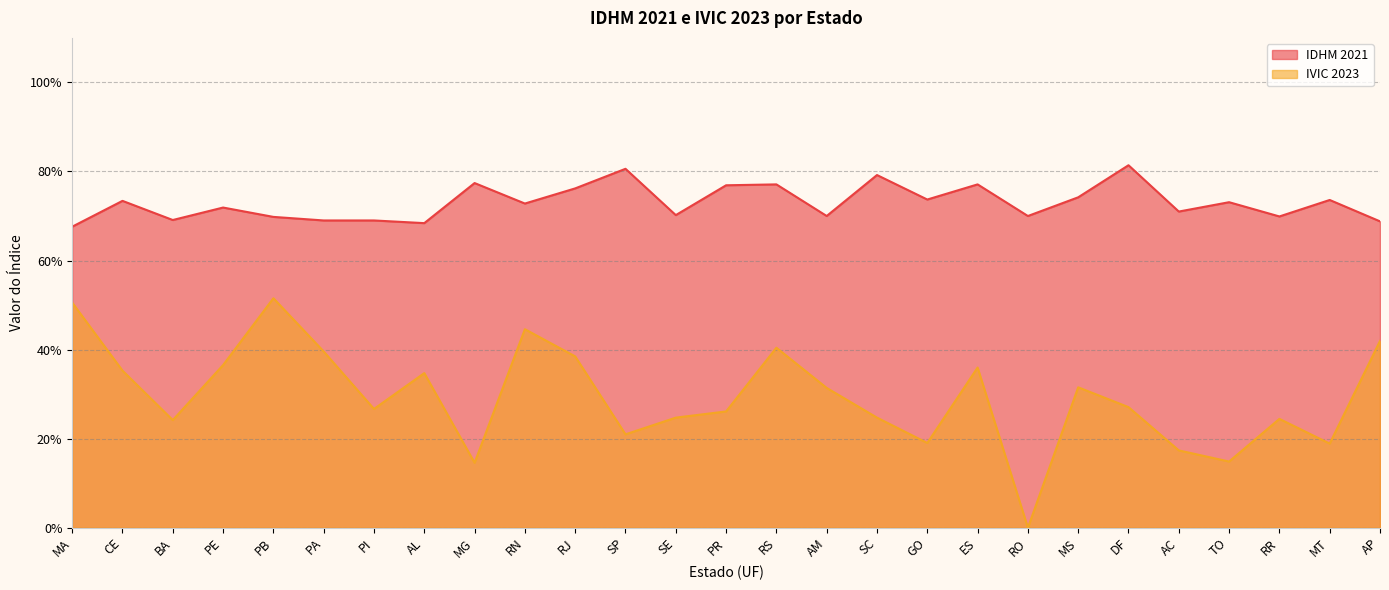

List the series in order of their overall mean, lowest first.

IVIC 2023, IDHM 2021